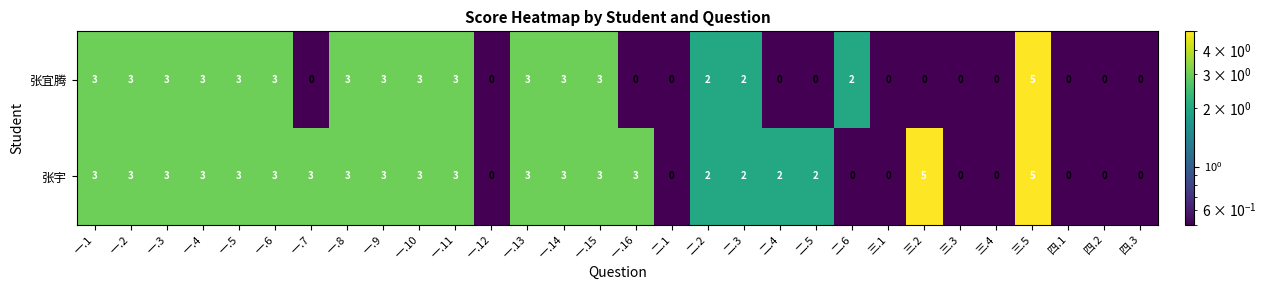

The value of 张宇 at 一.11 is 3. True or false?

True